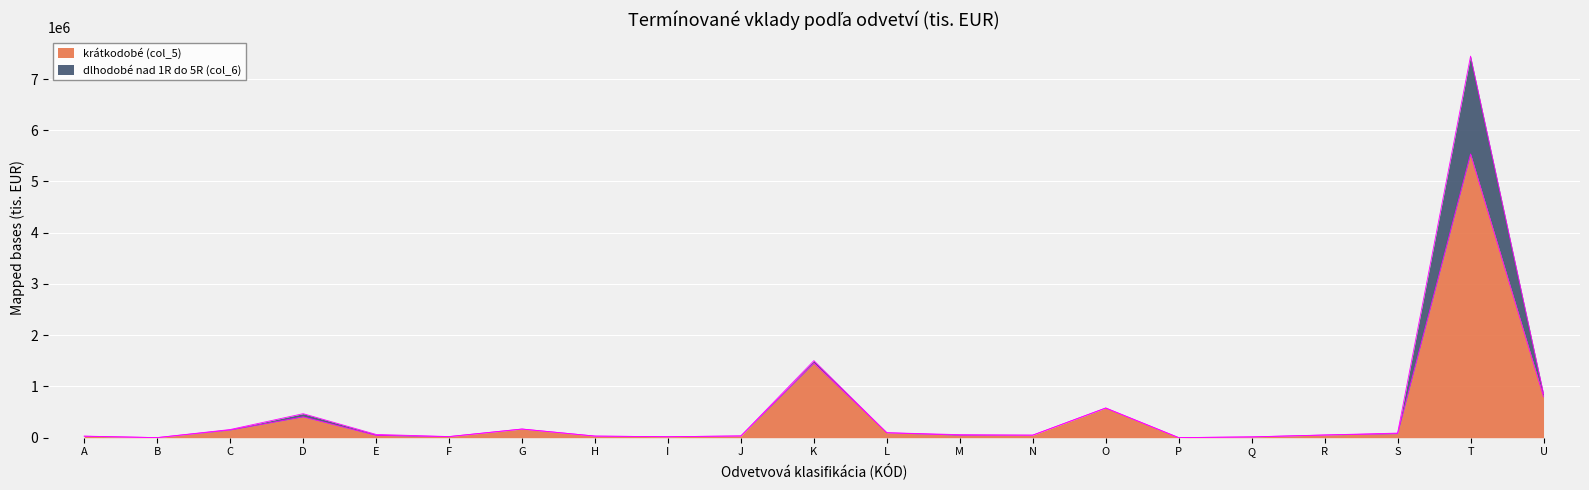

At which category is the sum across all series the highest?

T